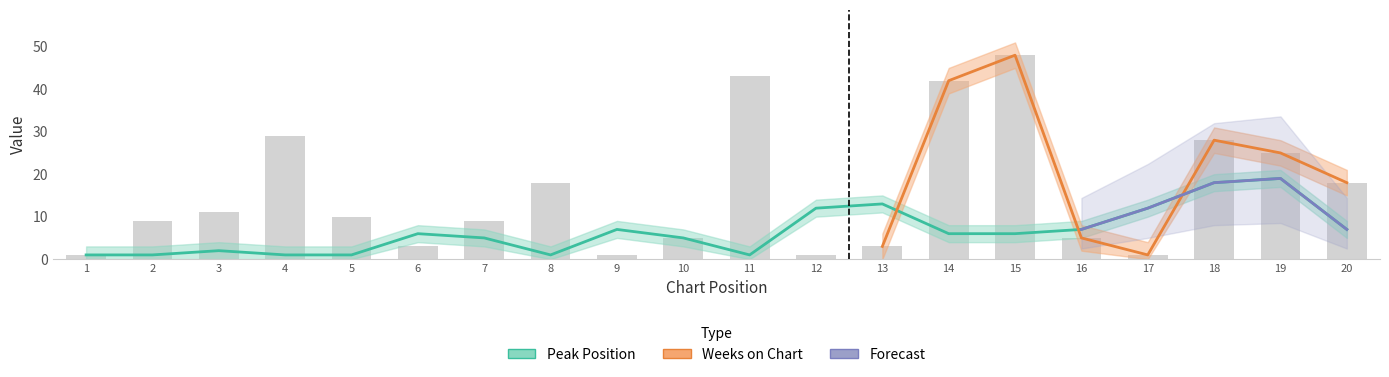

Between 7 and 14, which series saw the biggest shift?

Weeks on Chart